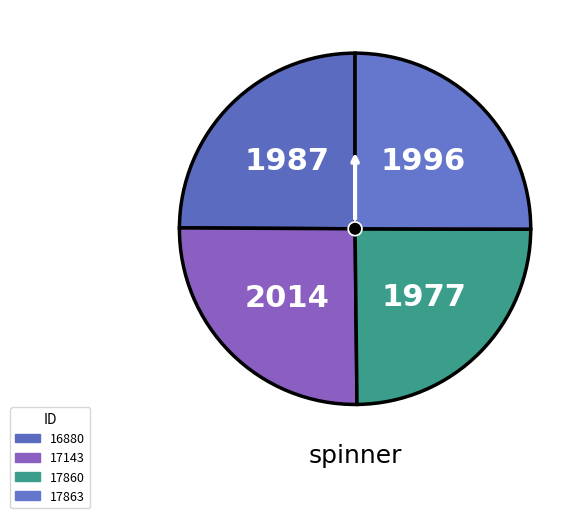

How many slices are in this pie chart?

4